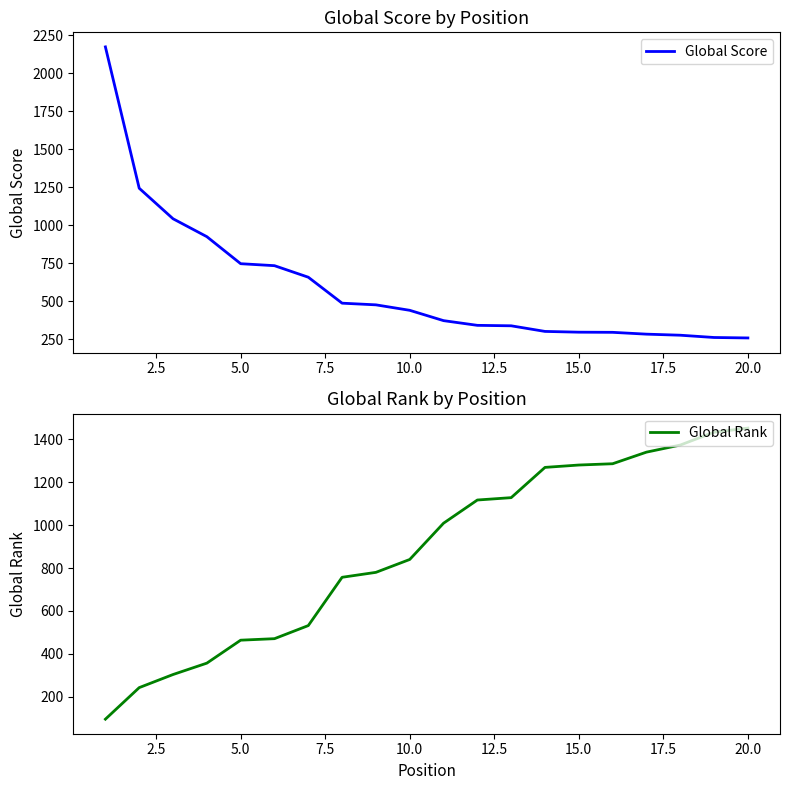

What is the minimum value for Global Score?

258